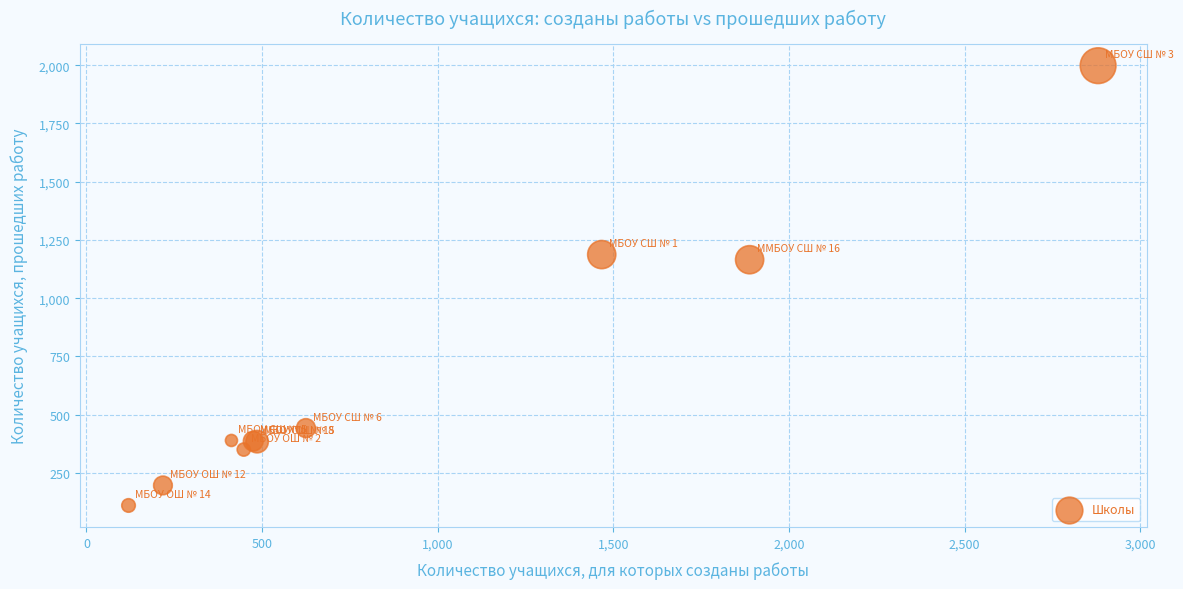

What Y value in the scatter plot is closest to 1054?

1165